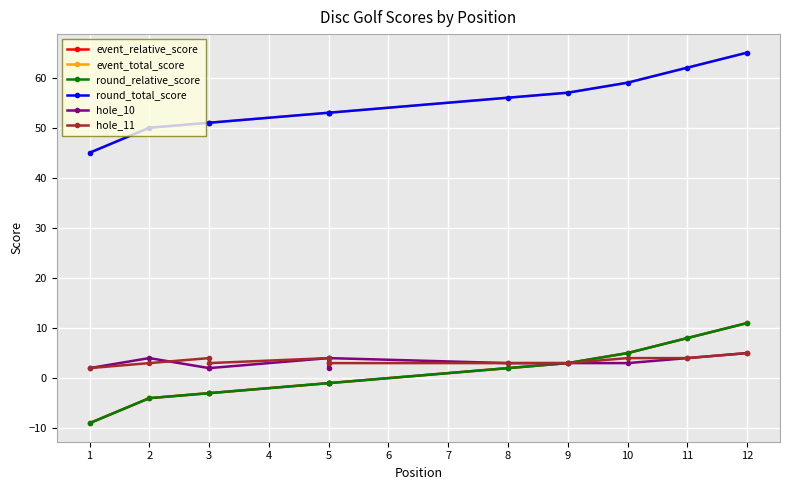

True or false: hole_10 and round_relative_score cross at least once.

False